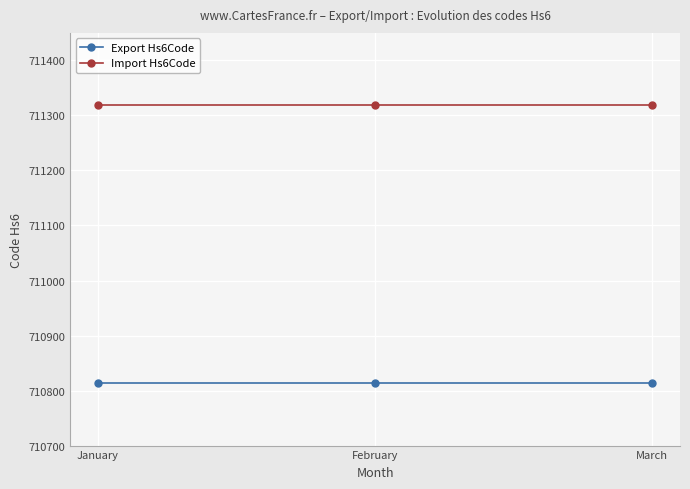

How many lines are shown in the chart?

2